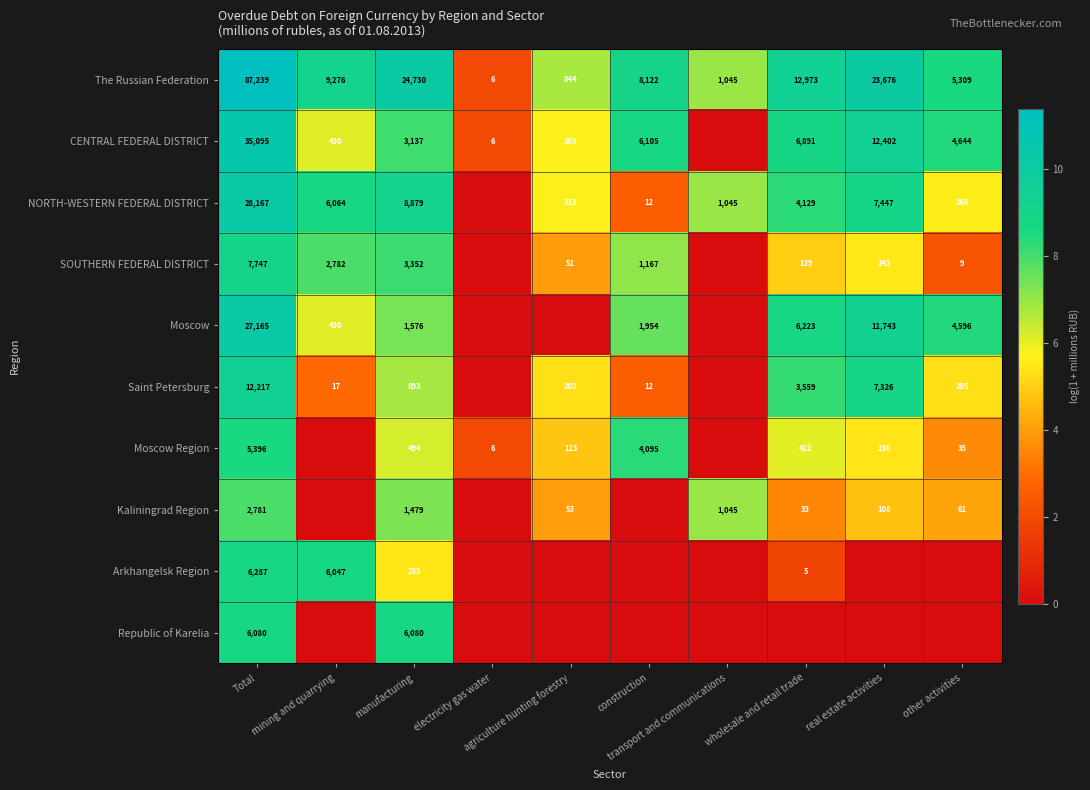

At which category is the sum across all series the highest?

Total